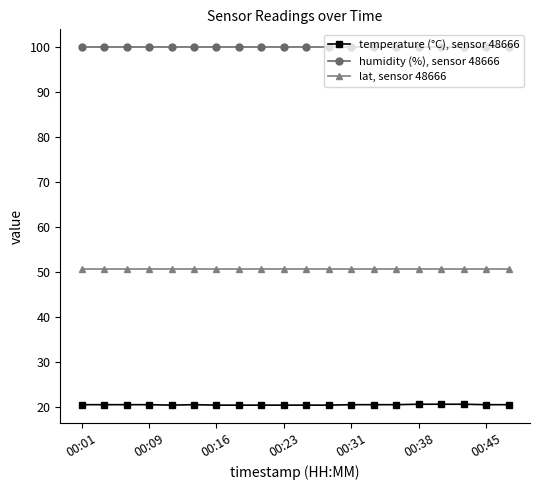

At how many categories does at least one series exceed 64?

20